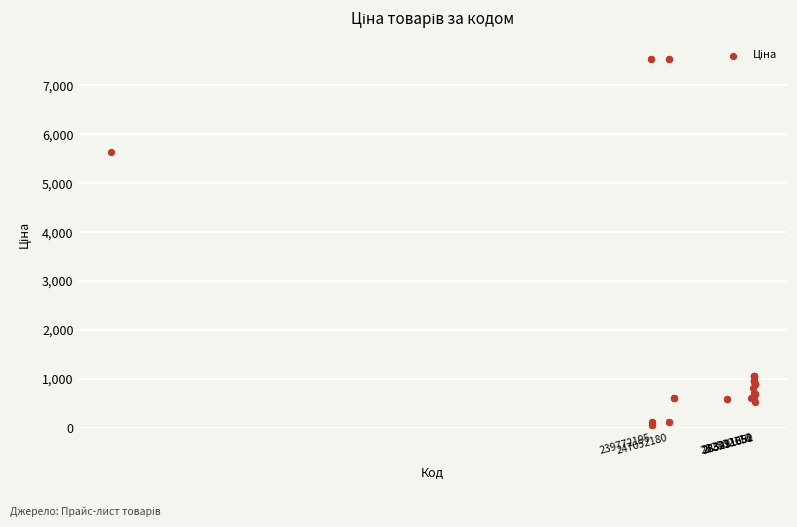

What Y value in the scatter plot is closest to 3801?

5636.0